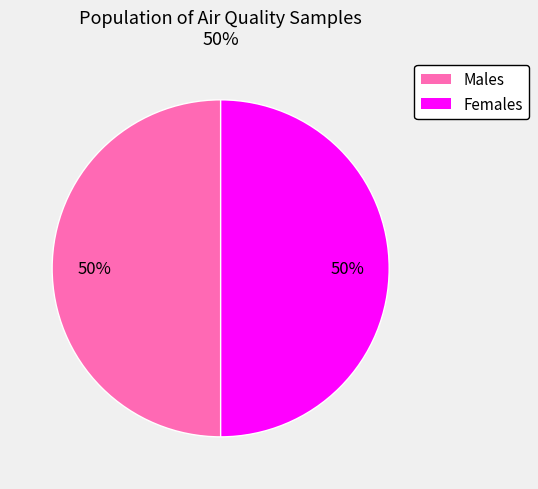

To the nearest percent, what is the combined percentage of Females and Males?

100%